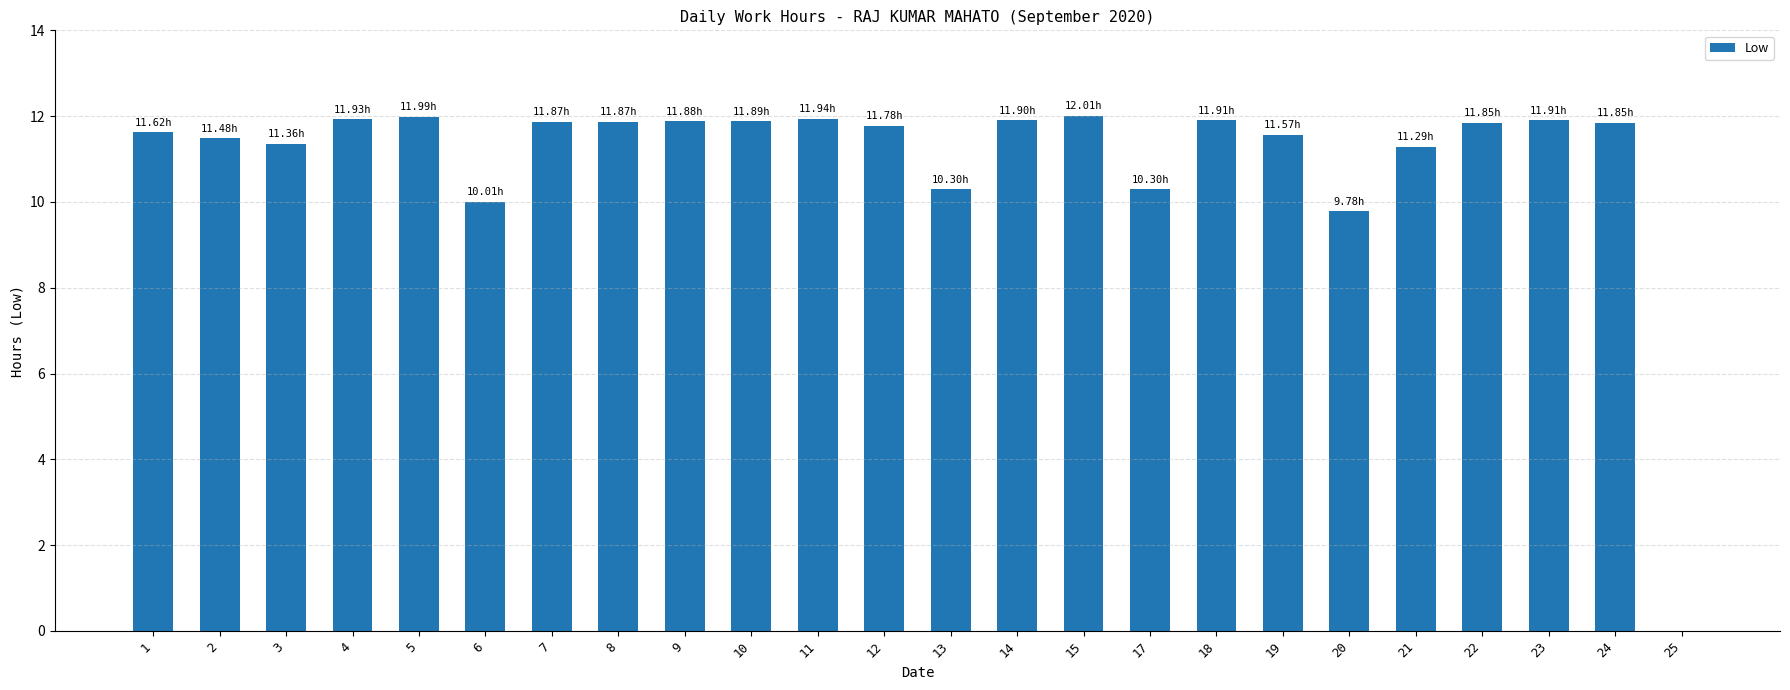

What is the change in value from 14 to 17?

-1.6